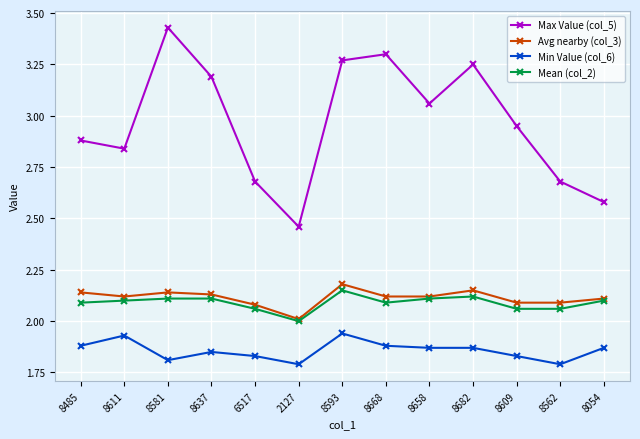

What position from the right is 8562?

2